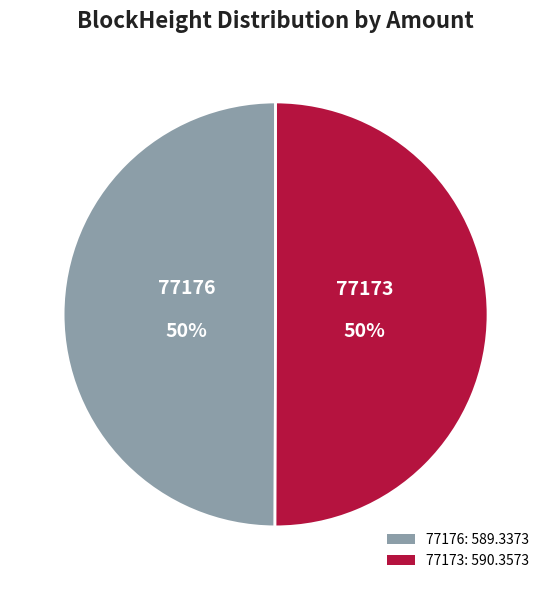

What is the ratio of the value at 77173: 590.3573 to the value at 77176: 589.3373?

1.0